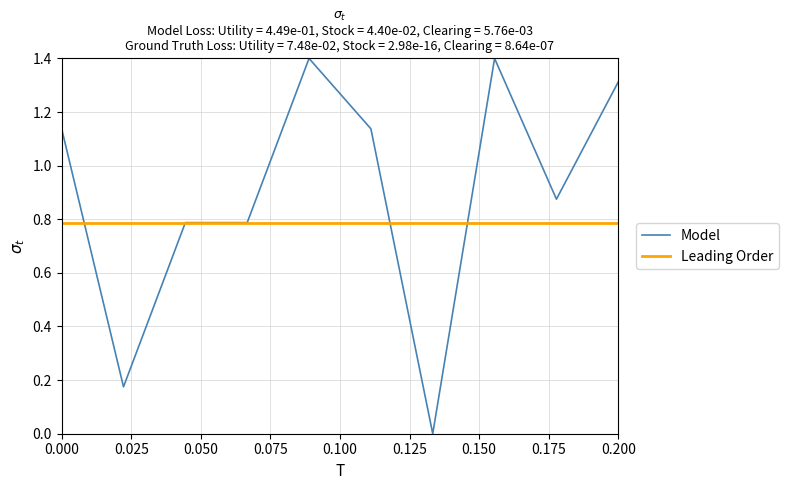

List the series in order of their peak value, highest first.

Model, Leading Order